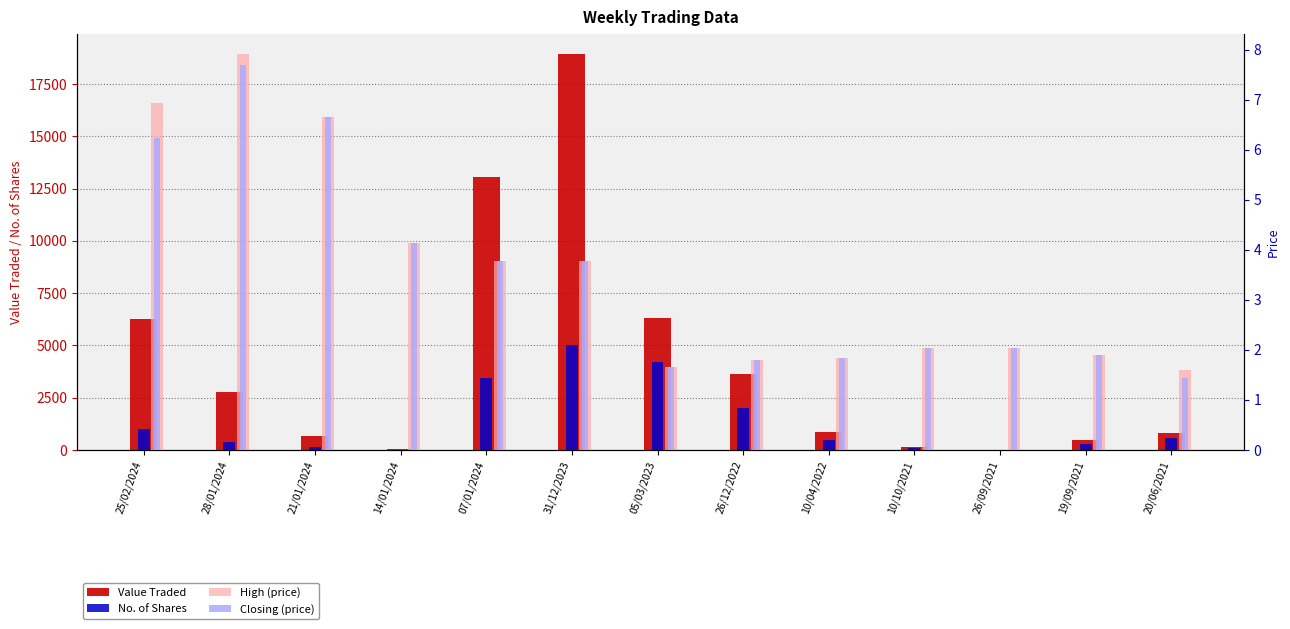

At which category is the sum across all series the highest?

31/12/2023